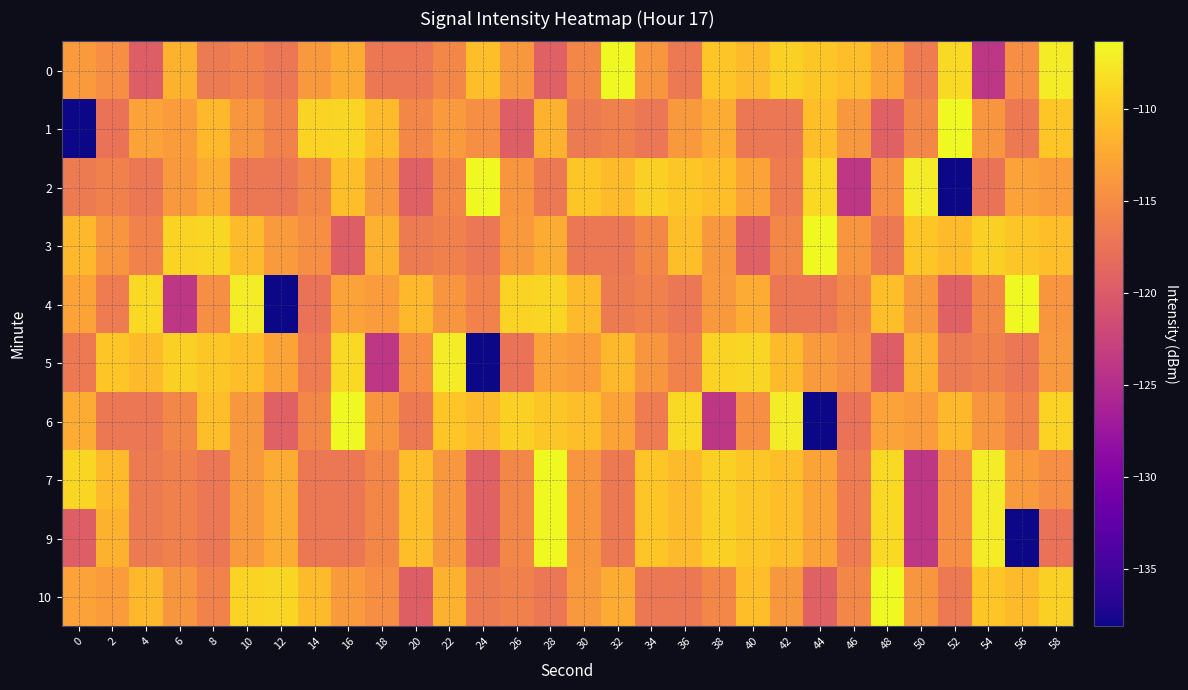

Which series changed the most between 34 and 50?

7